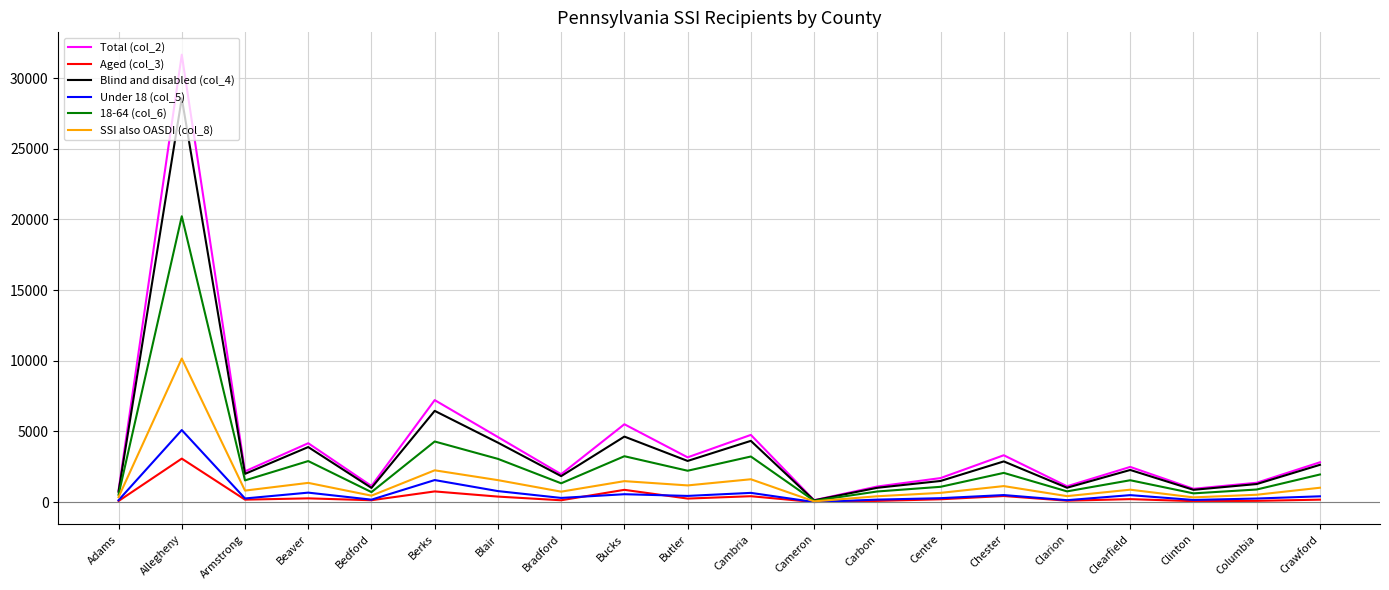

What are all the series names shown in the legend?

Total (col_2), Aged (col_3), Blind and disabled (col_4), Under 18 (col_5), 18-64 (col_6), SSI also OASDI (col_8)